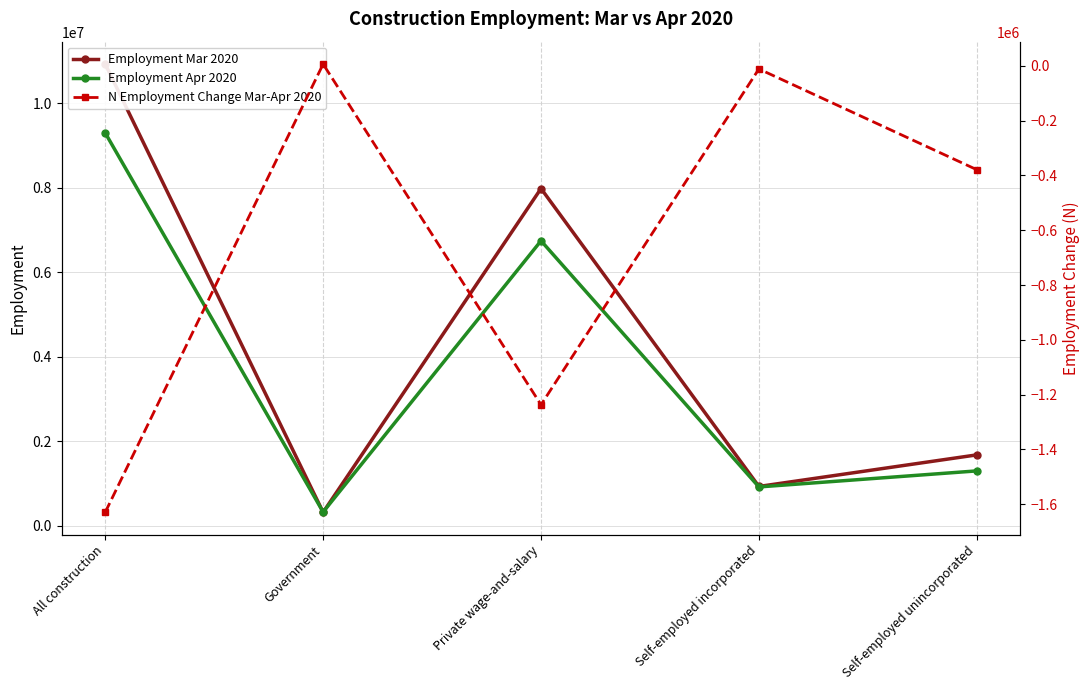

What is the label of the 3rd point from the right?

Private wage-and-salary